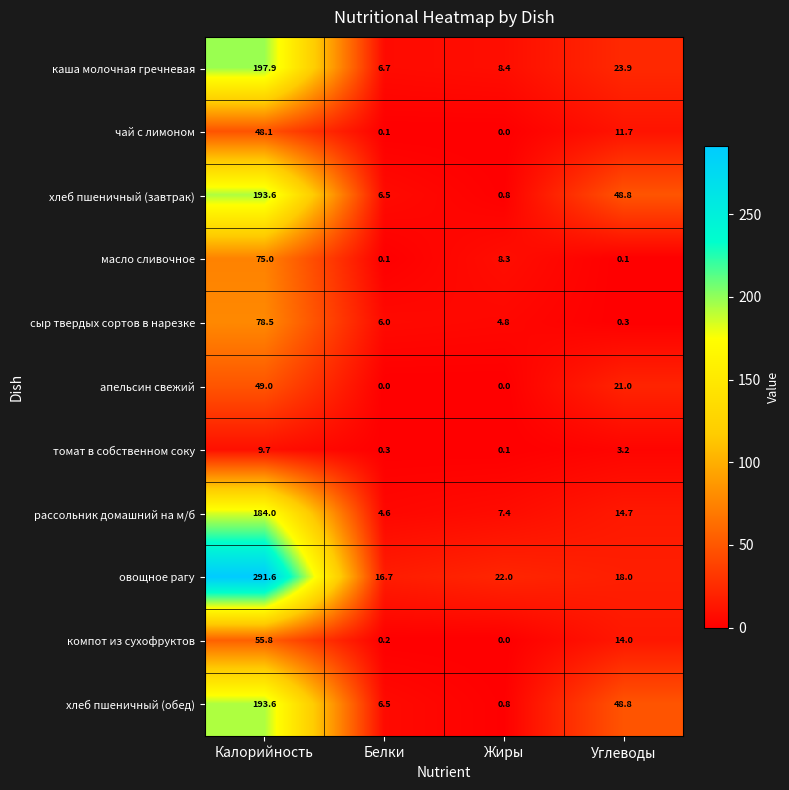

True or false: овощное рагу has a value of 291.6 at Калорийность.

True